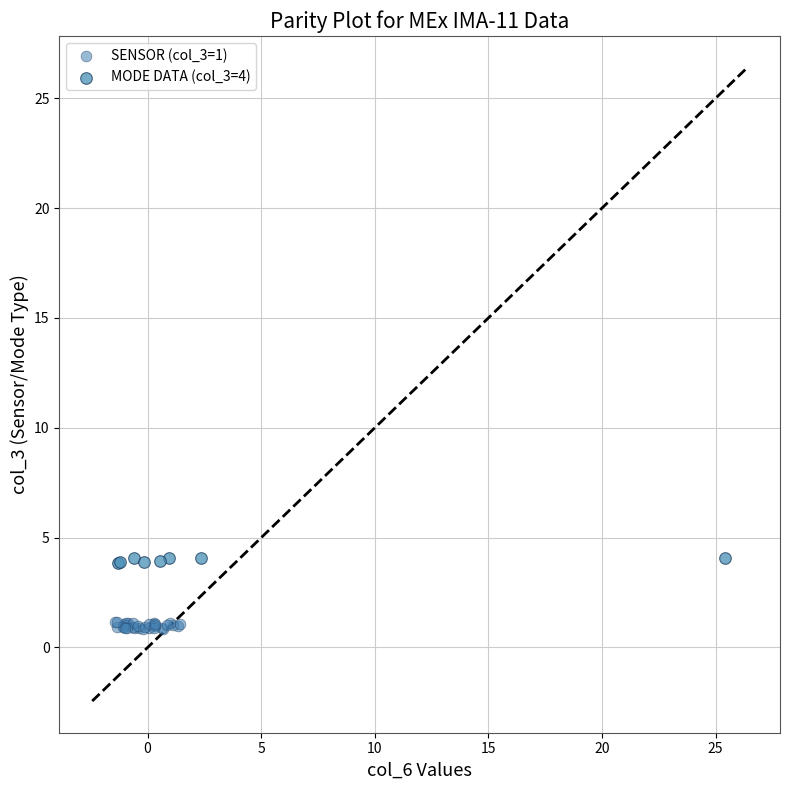

Which series contains the lowest Y value?

SENSOR (col_3=1)